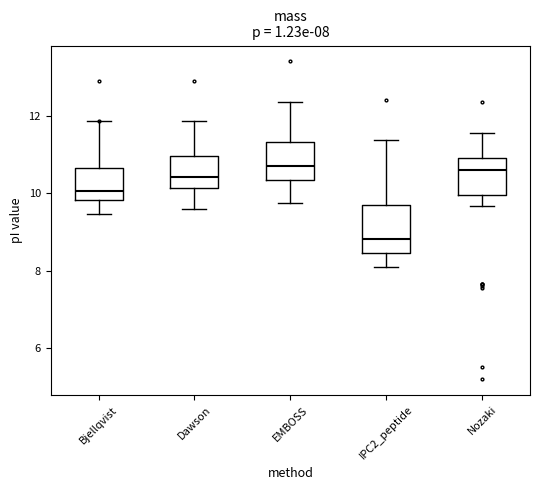

Which box is the tallest, from its lower edge to its upper edge?

IPC2_peptide